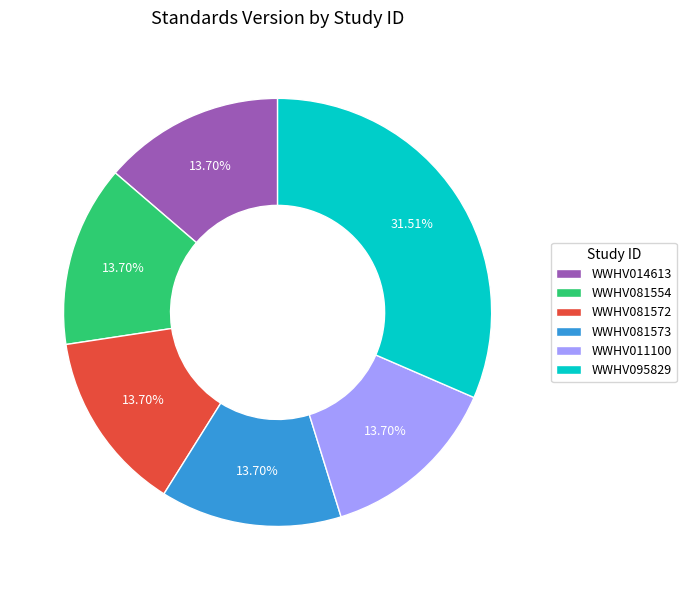

To the nearest percent, what is the difference between the WWHV095829 and WWHV081554 slice percentages?

18%